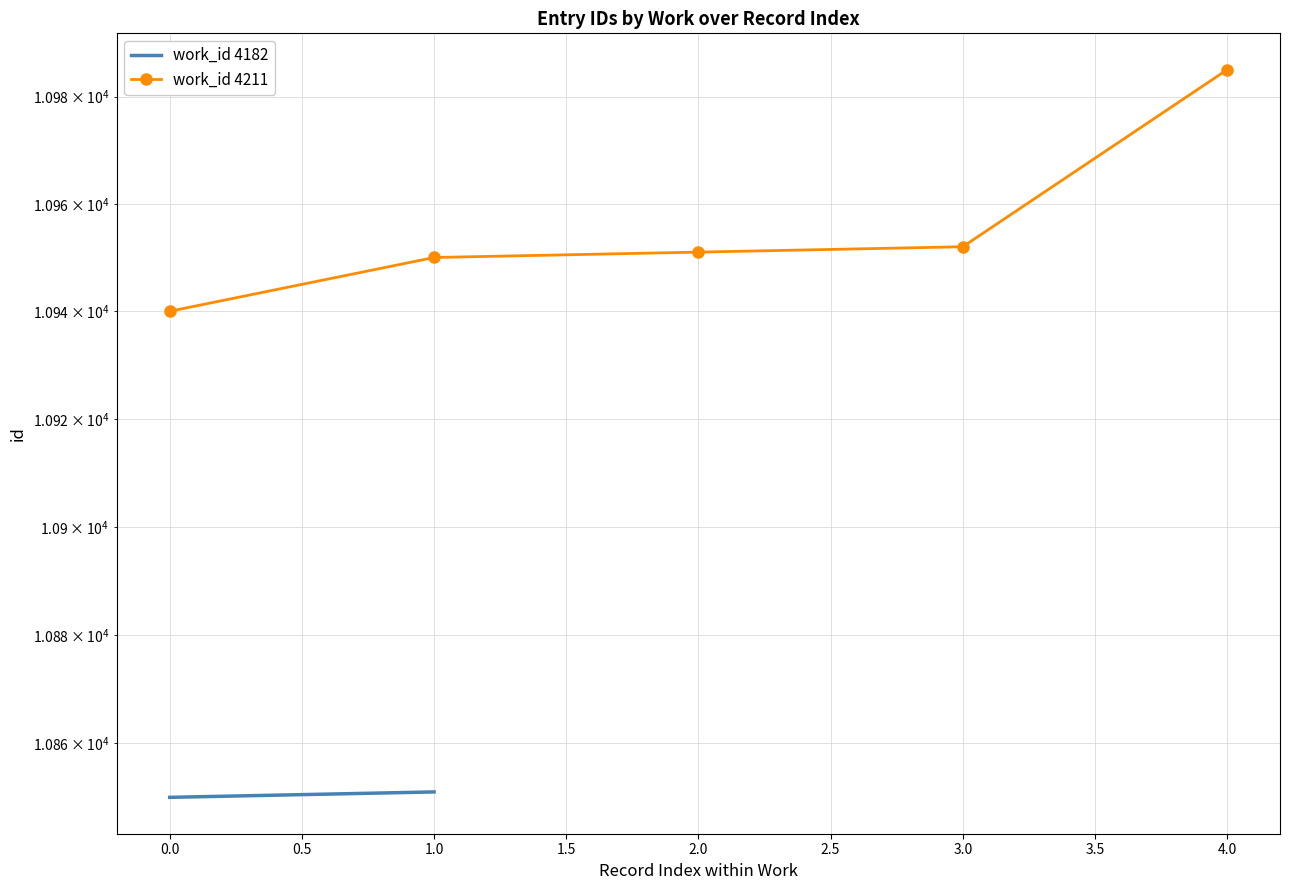

True or false: the data has more than 1 interior local peaks.

False